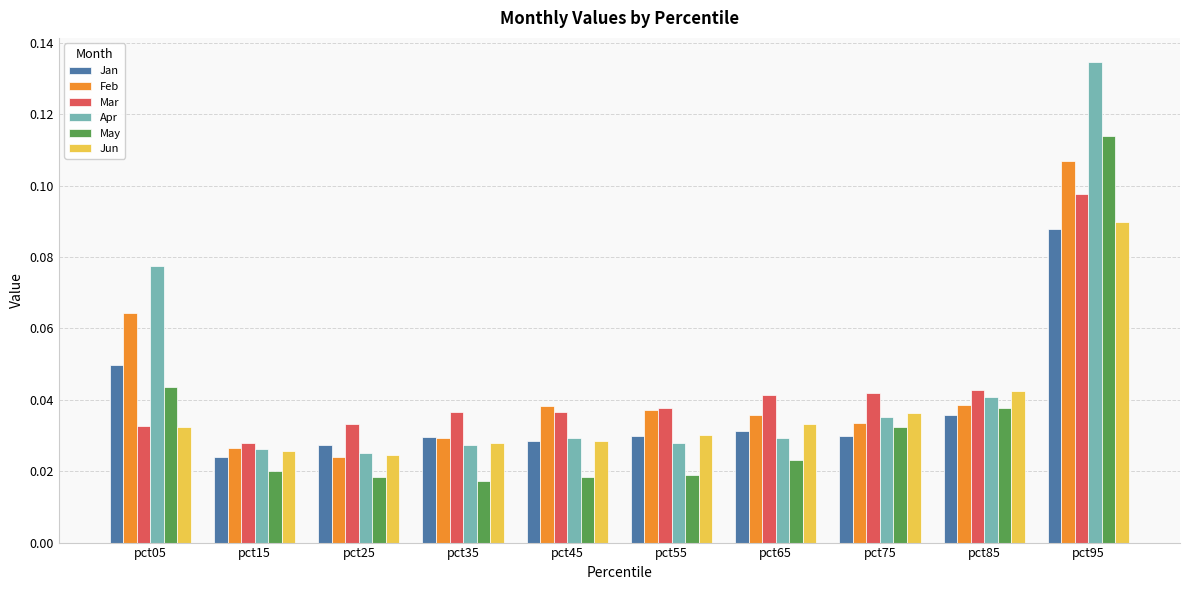

Which series has the largest total across all categories?

Apr